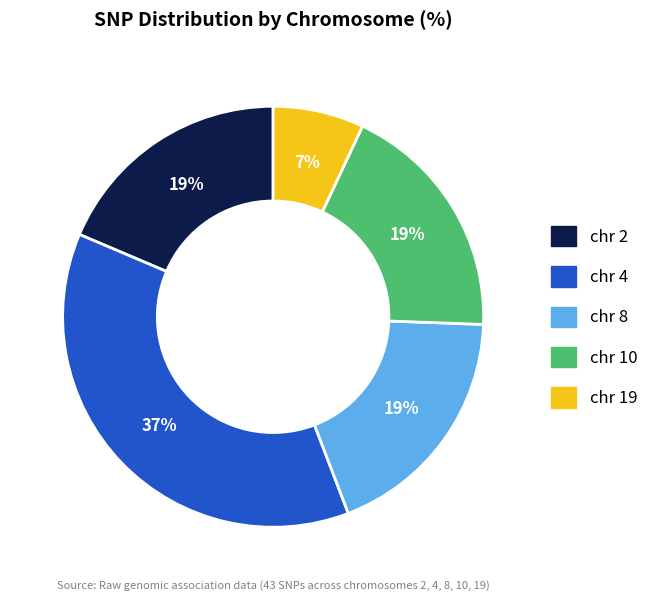

Does any single category account for the majority?

No